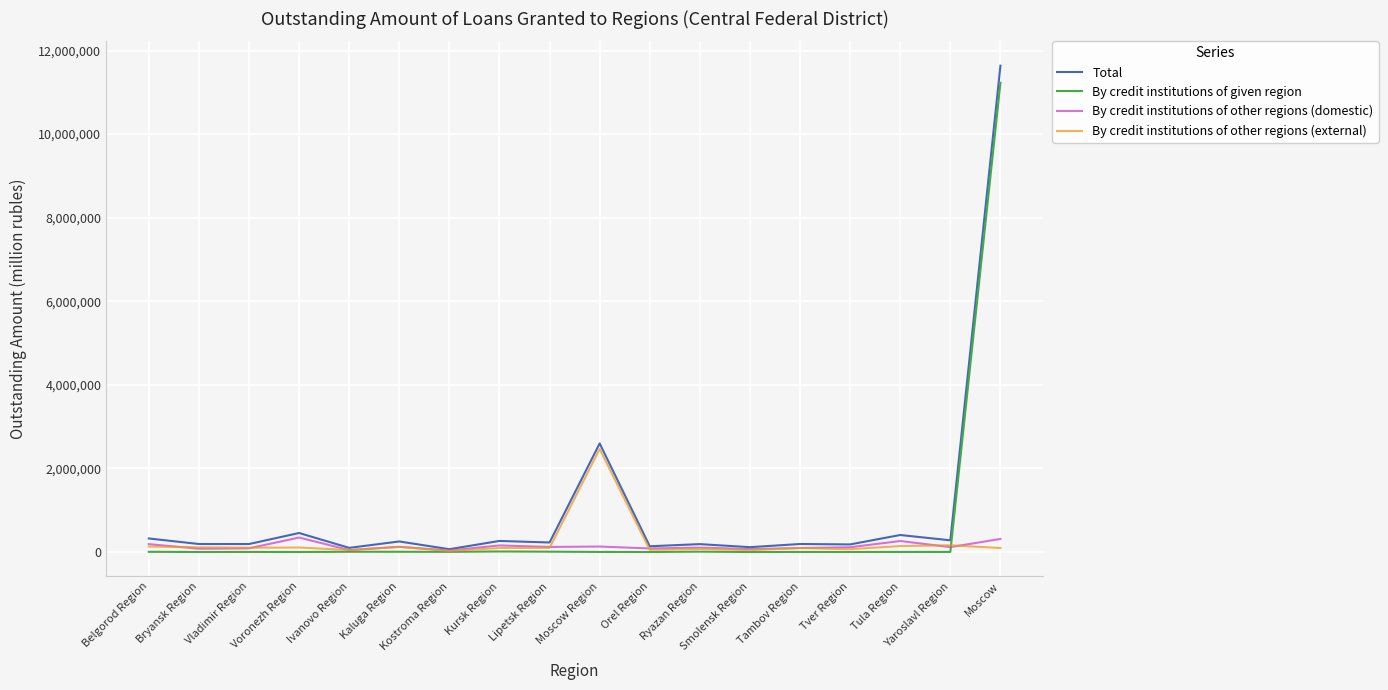

Which series has the largest range (max minus min)?

Total